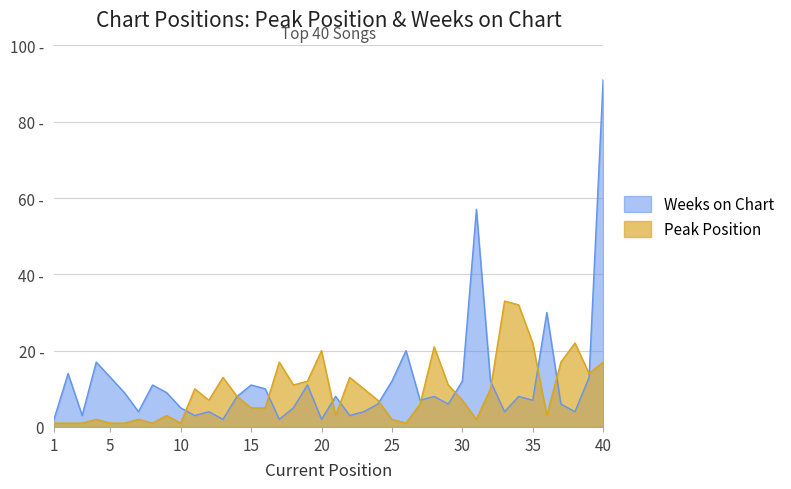

What is the total value across all series at 24?

13